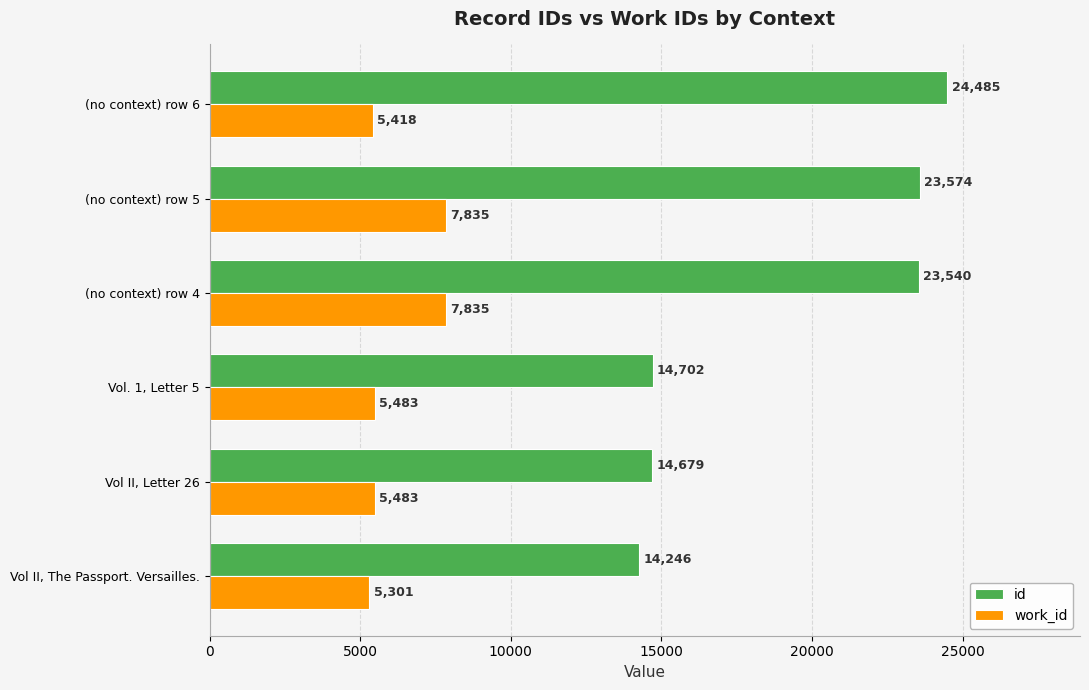

Read the work_id value at Vol II, Letter 26, to the nearest 10.

5480